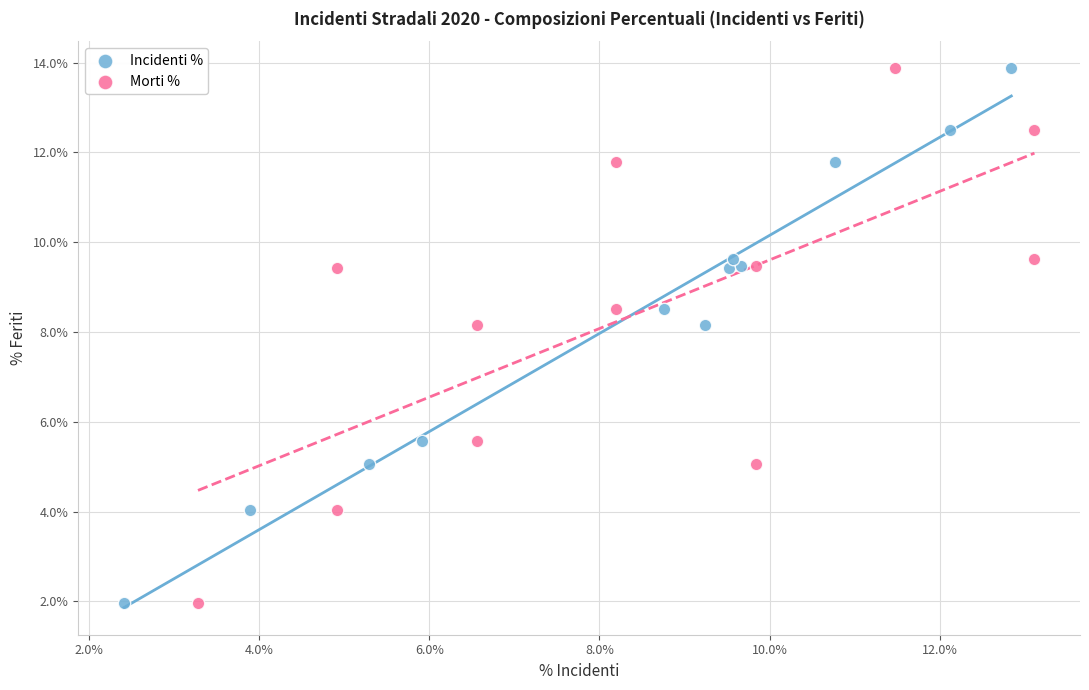

What are all the series names shown in the legend?

Incidenti %, Morti %